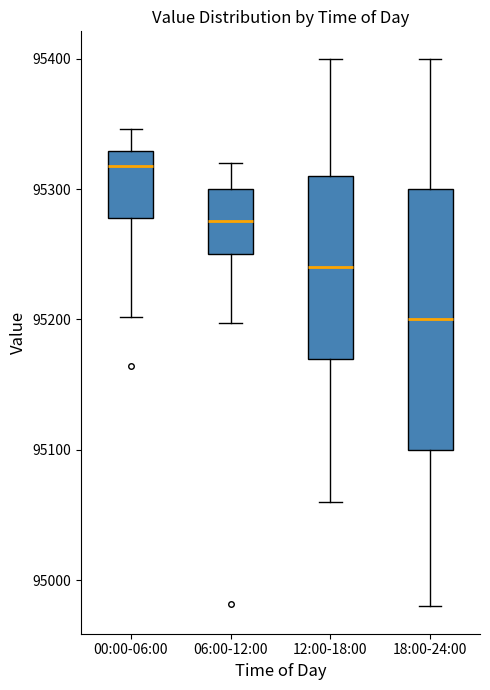

Which box's median line is the highest?

00:00-06:00